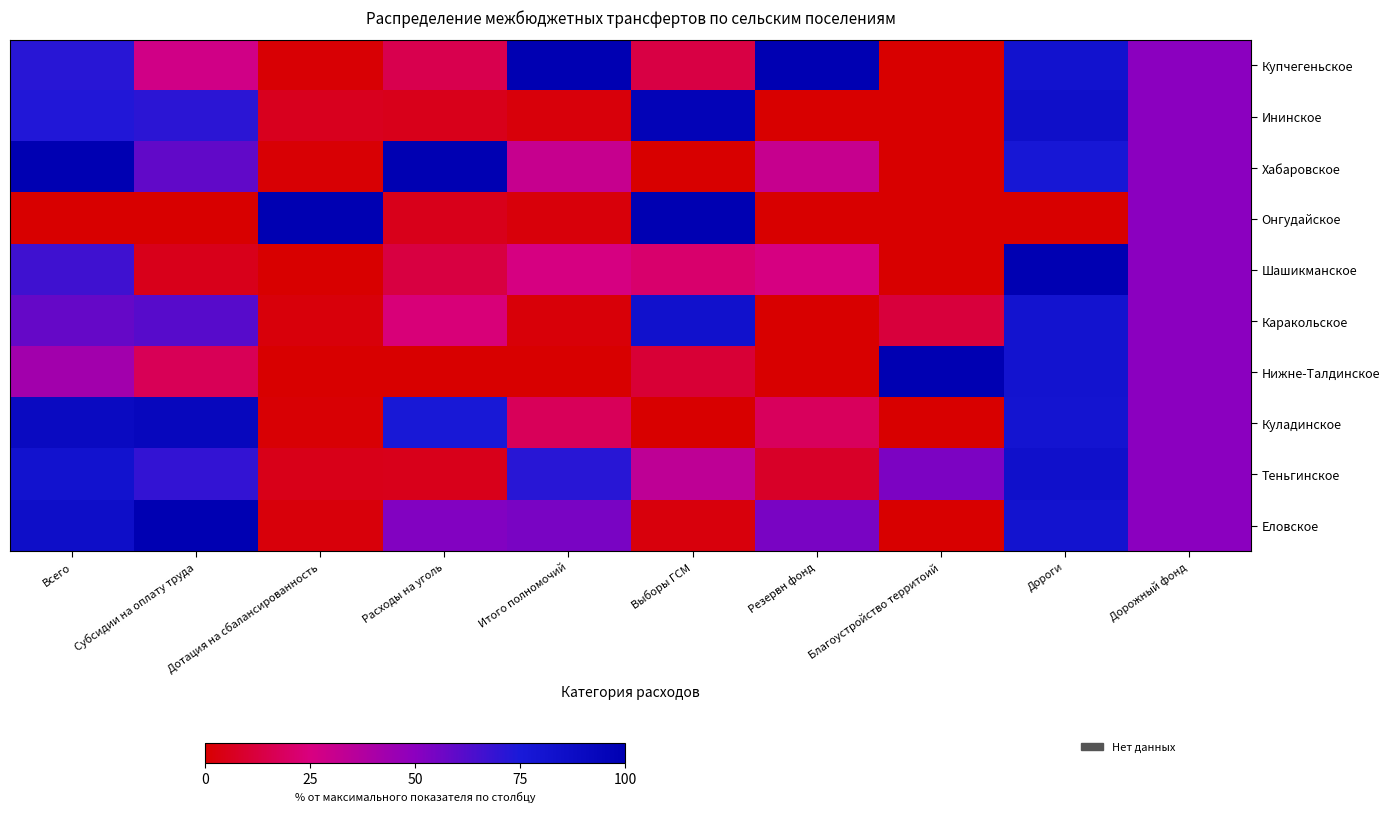

Between Дотация на сбалансированность and Расходы на уголь, which series saw the biggest shift?

Хабаровское